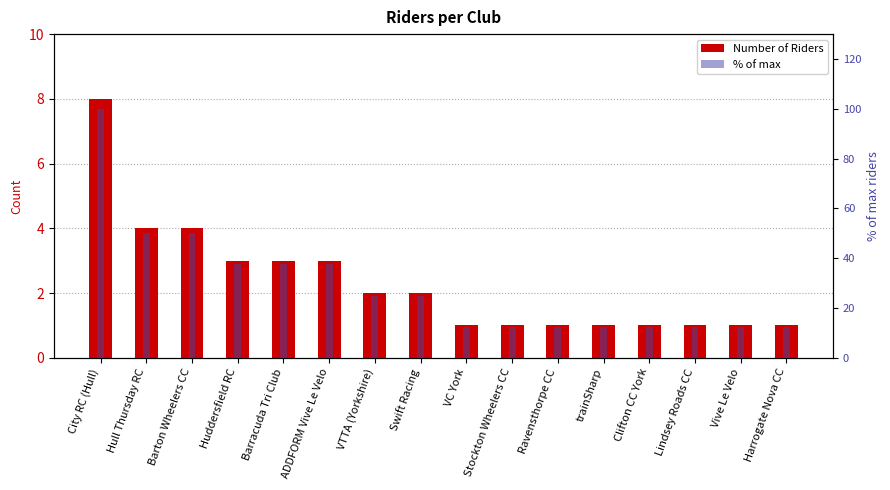

At which category does the chart reach its minimum across all series?

VC York